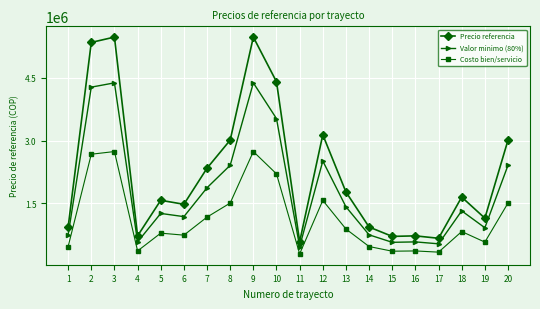

Where does the Precio referencia series first go above 1648343?

2